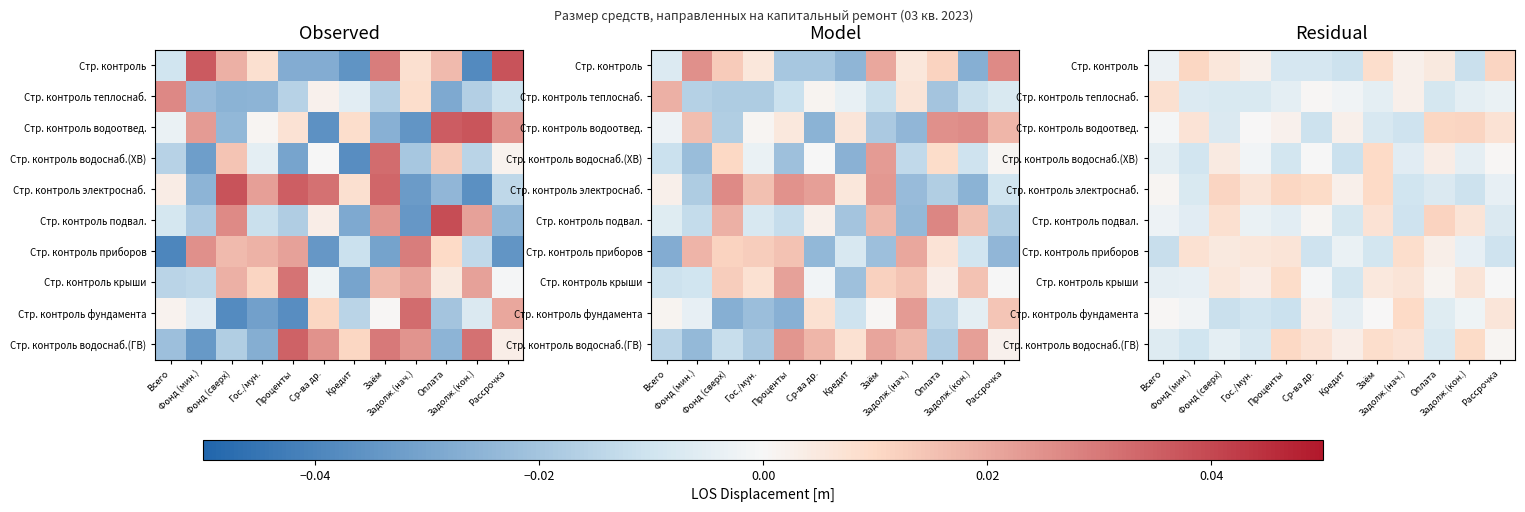

Which has a higher value, Задолж.(нач.) or Проценты?

Задолж.(нач.)